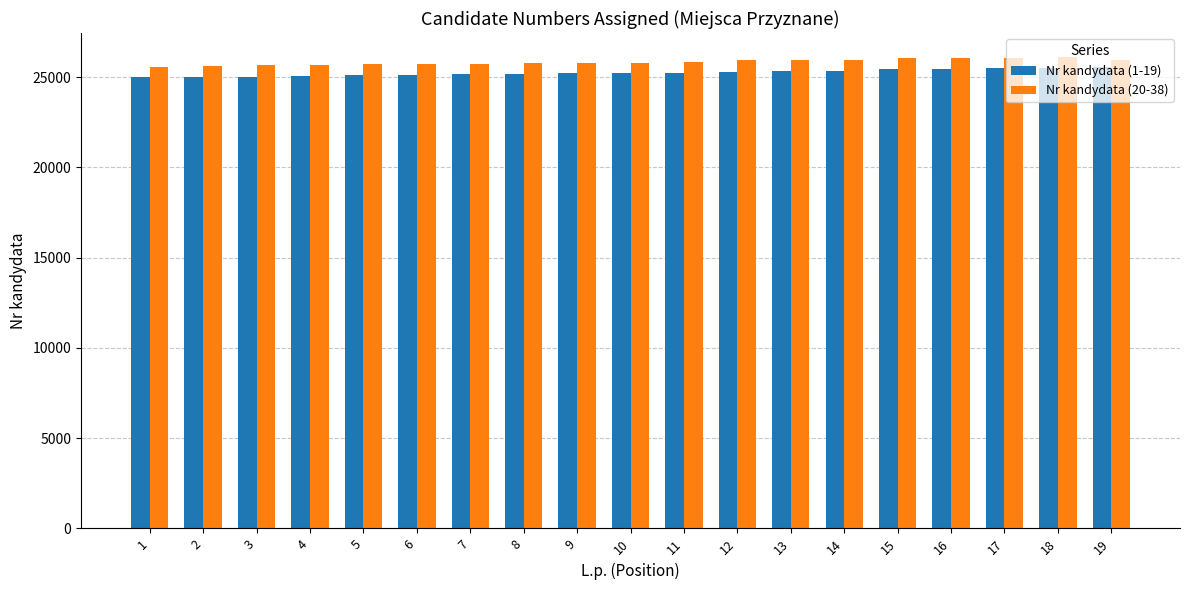

What is the spread (max minus min) of values at 10?

551